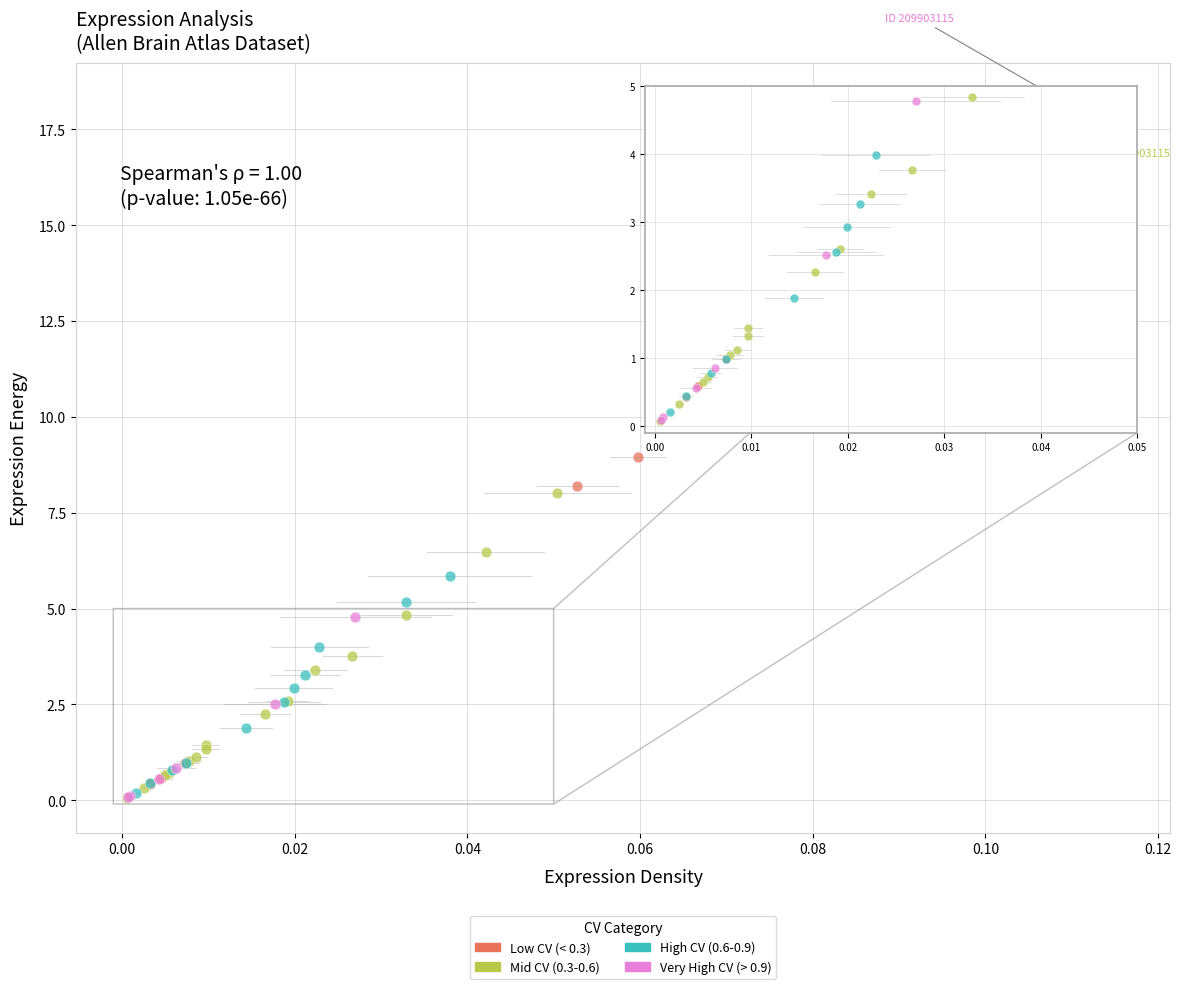

Which series has the widest spread of Y values?

Low CV (< 0.3)